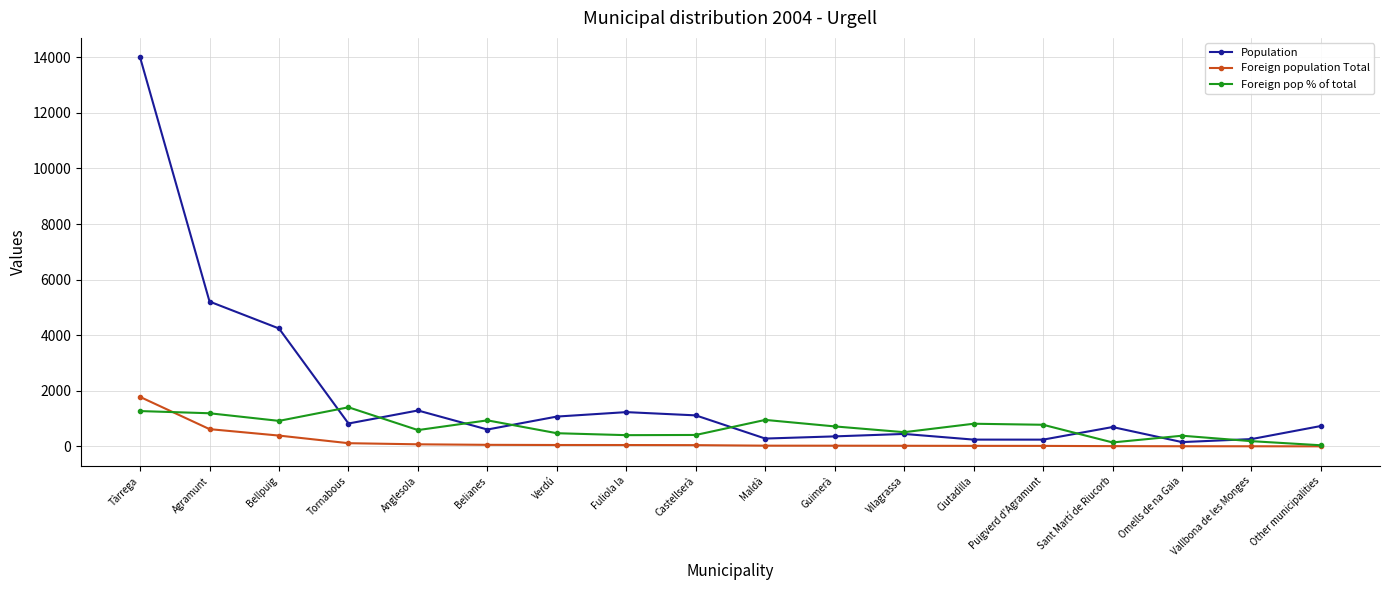

What is the label of the 2nd point from the right?

Vallbona de les Monges